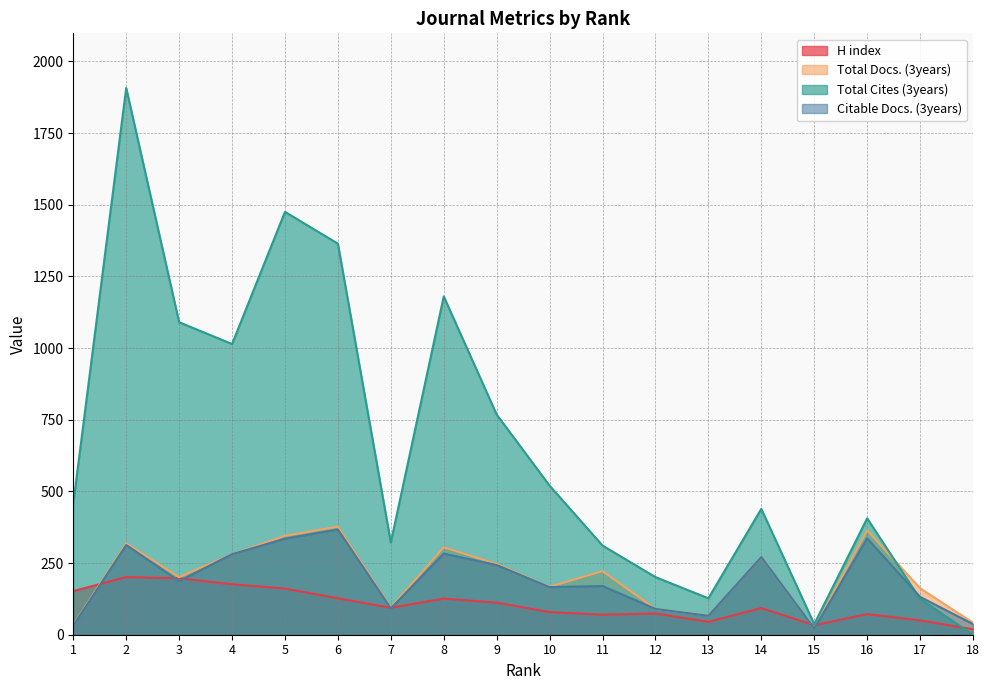

At which category is the sum across all series the highest?

2